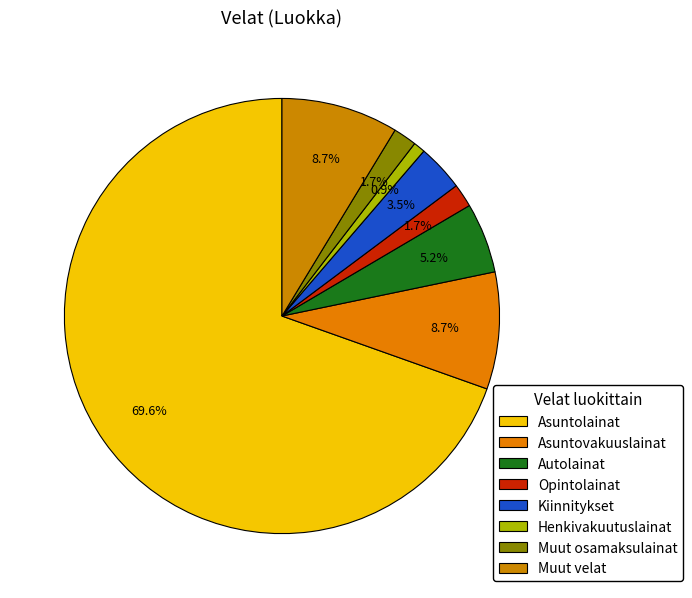

Count the number of slices in the pie.

8